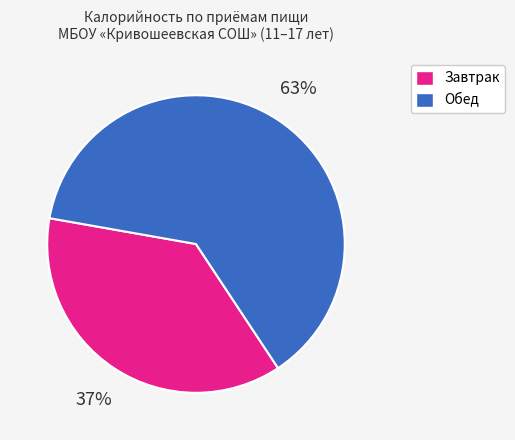

Is there any slice that represents more than half of the pie?

Yes